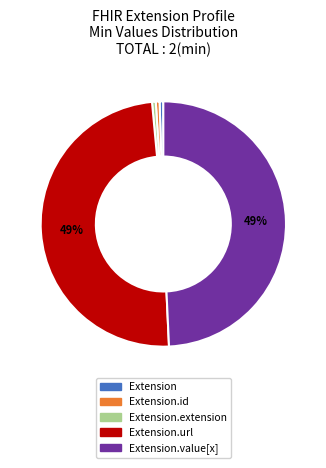

How many slices are in this pie chart?

5